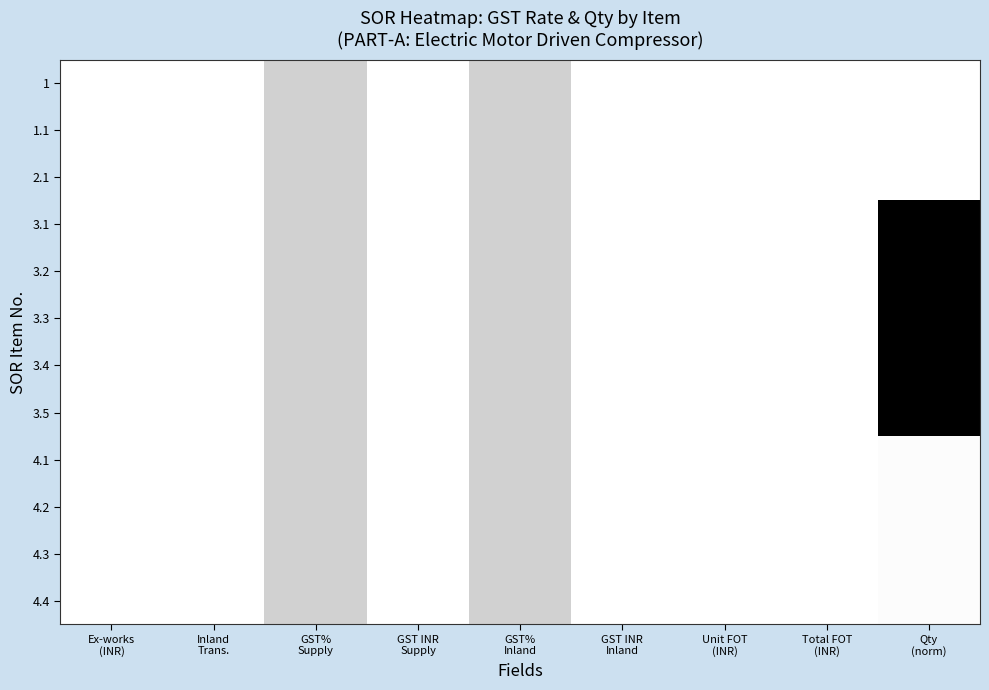

Which has a higher value, Inland
Trans. or GST%
Inland?

GST%
Inland